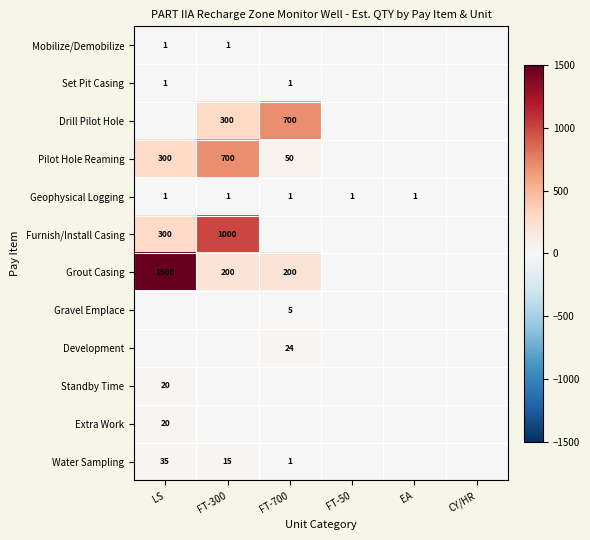

What is the total value across all series at EA?

1